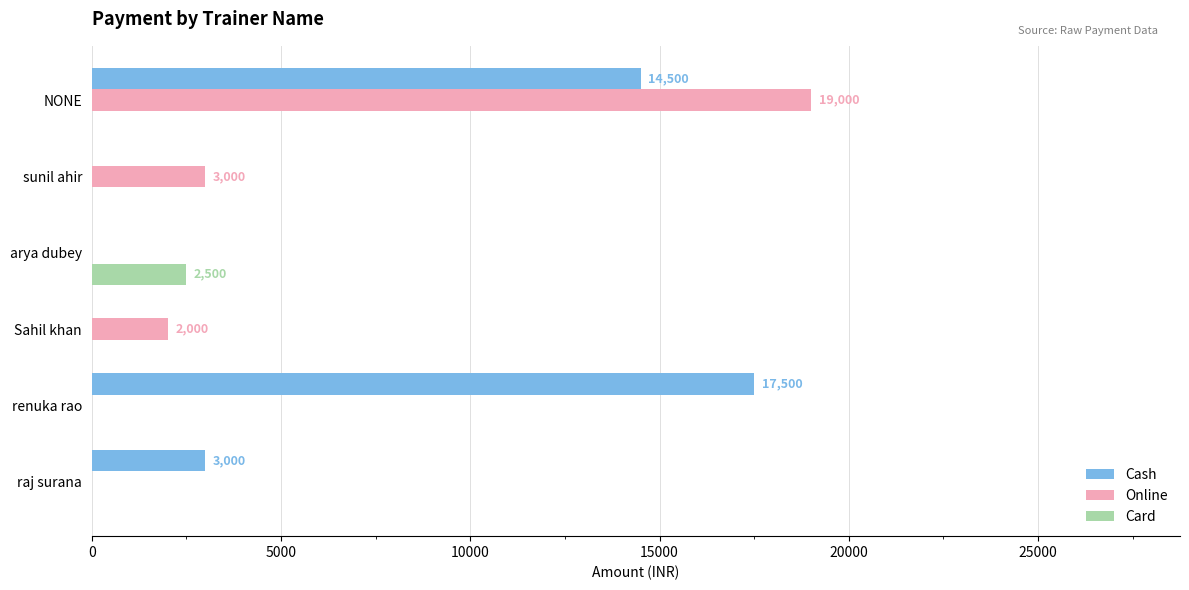

What is the total value across all series at arya dubey?

2500